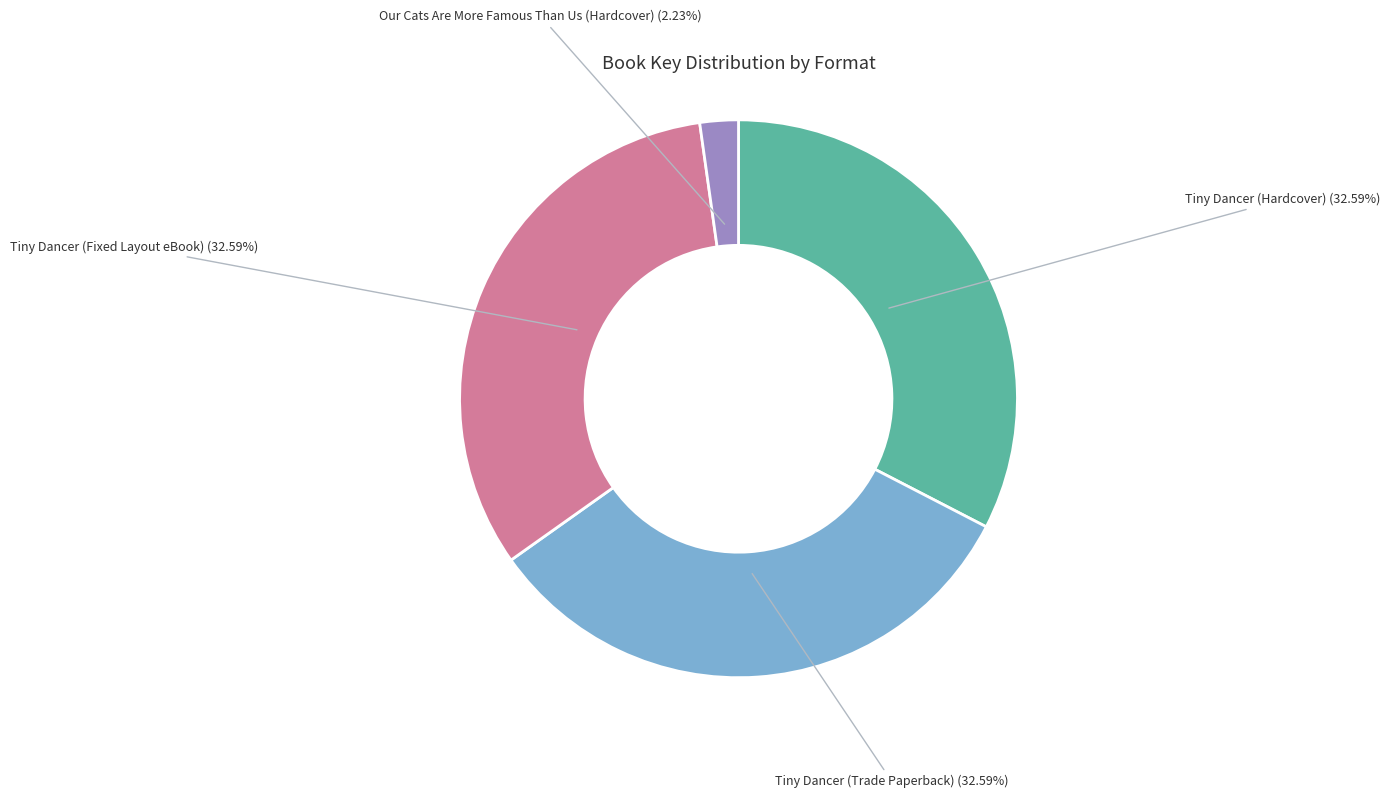

What percentage do Tiny Dancer (Hardcover) and Tiny Dancer (Trade Paperback) together represent?

65.2%